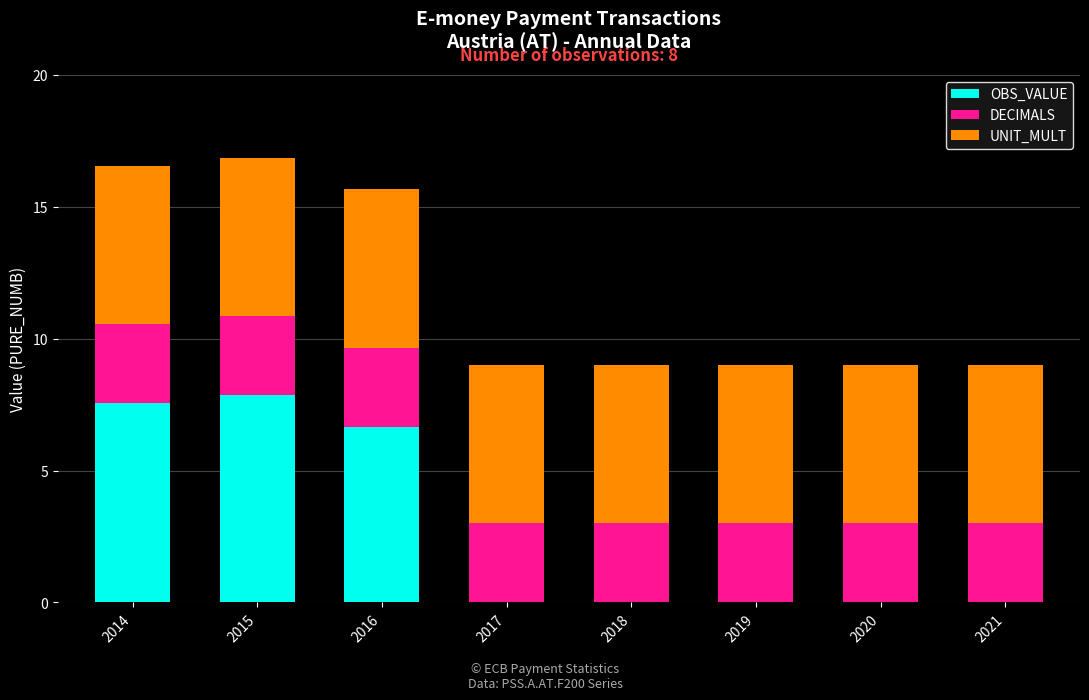

Is it true that OBS_VALUE equals 0.0 at 2021?

True